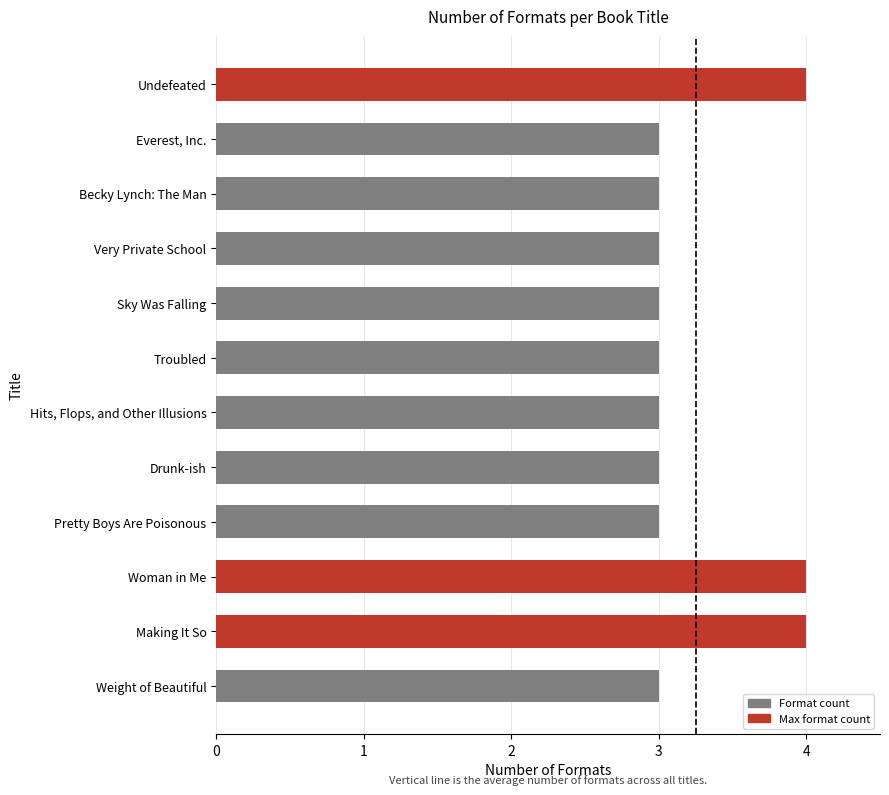

What is the difference between the second highest and minimum values?

1